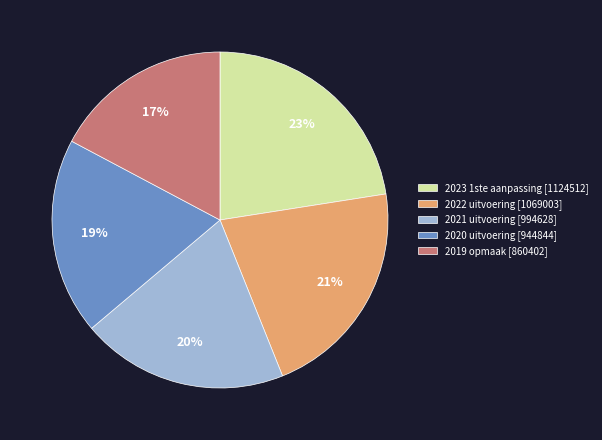

Which has a higher value, 2022 uitvoering [1069003] or 2019 opmaak [860402]?

2022 uitvoering [1069003]